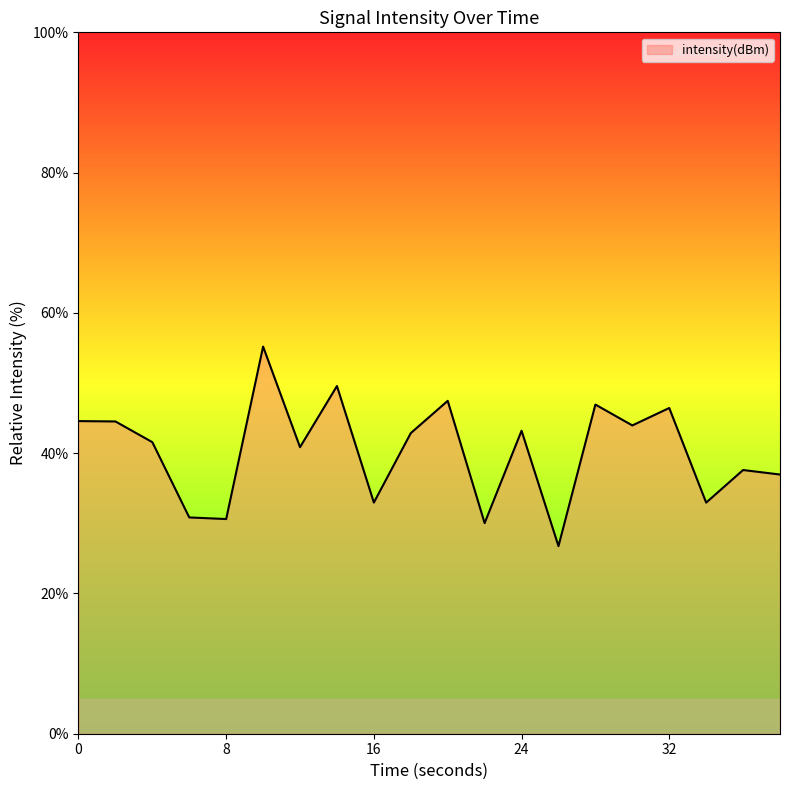

What is the maximum value shown in the chart?

55.2